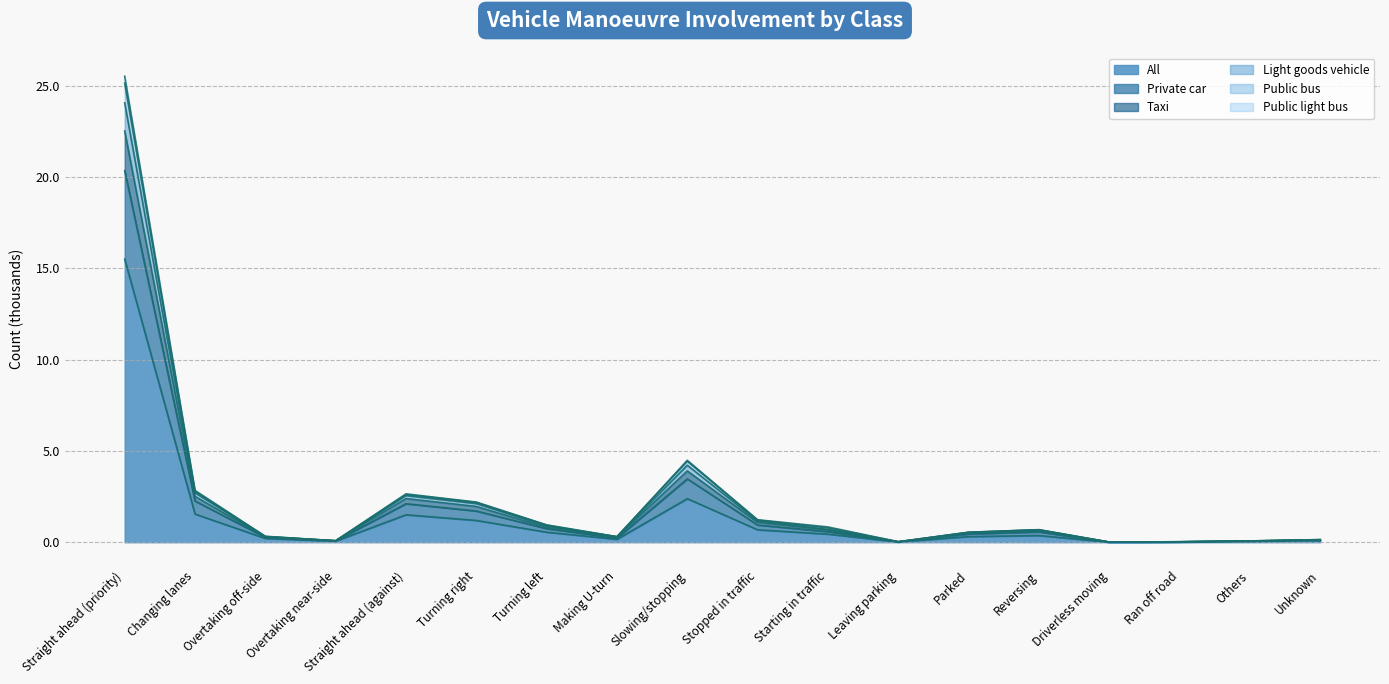

True or false: All and Public bus intersect in this chart.

False